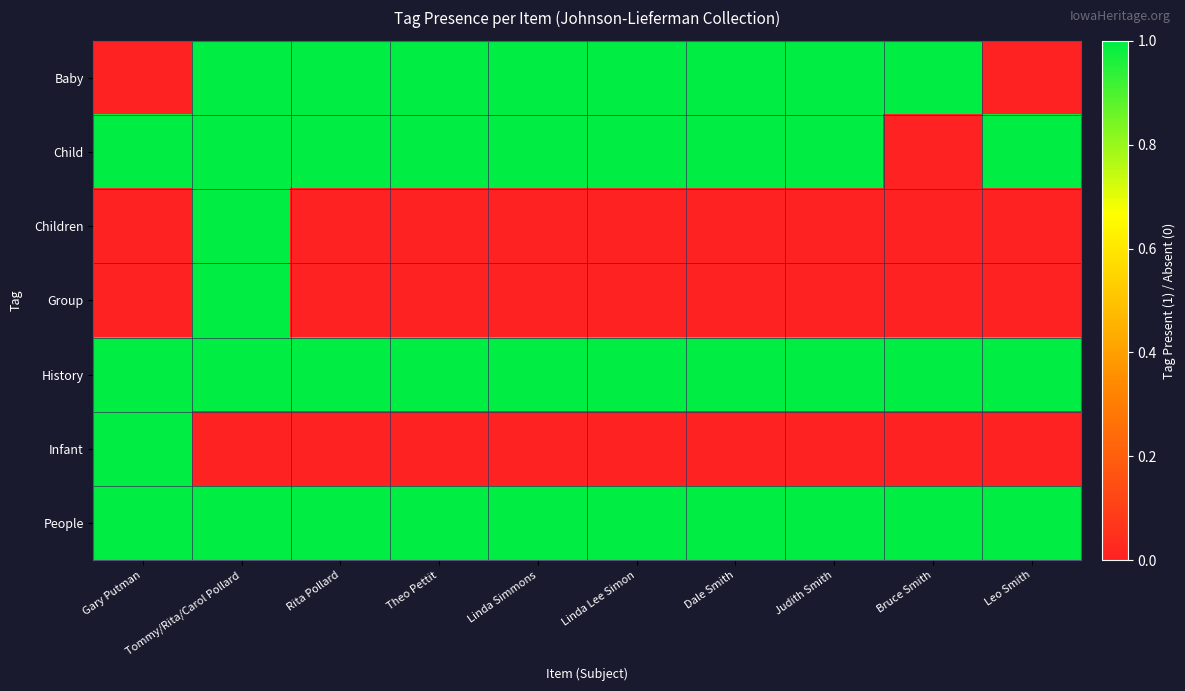

Which series has the widest spread of values?

Baby